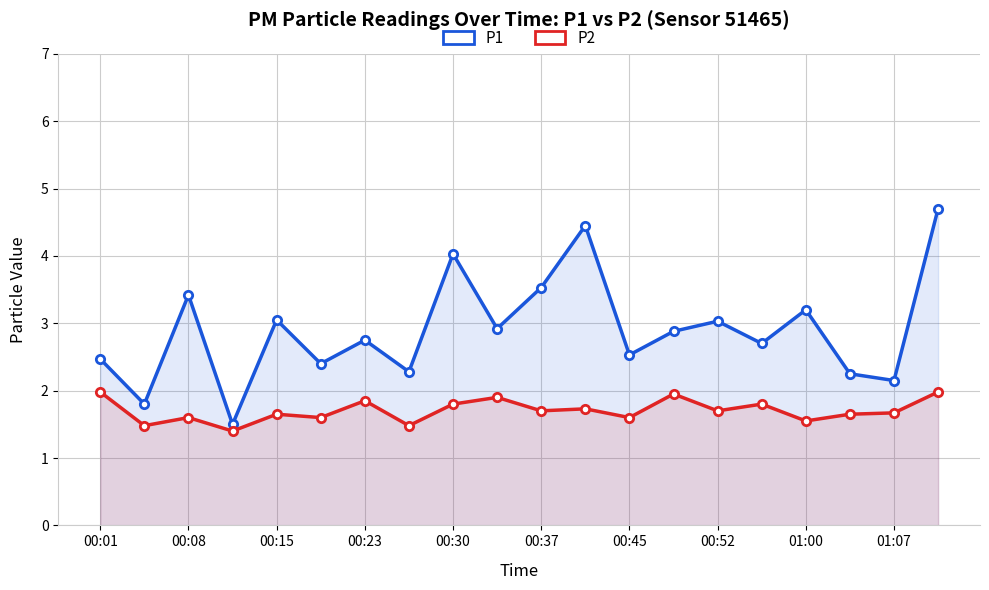

Reading right to left, extract all data points from this chart.

P1: 4.7	2.1	2.2	3.2	2.7	3.0	2.9	2.5	4.5	3.5	2.9	4.0	2.3	2.8	2.4	3.0	1.5	3.4	1.8	2.5
P2: 2.0	1.7	1.6	1.6	1.8	1.7	1.9	1.6	1.7	1.7	1.9	1.8	1.5	1.9	1.6	1.6	1.4	1.6	1.5	2.0